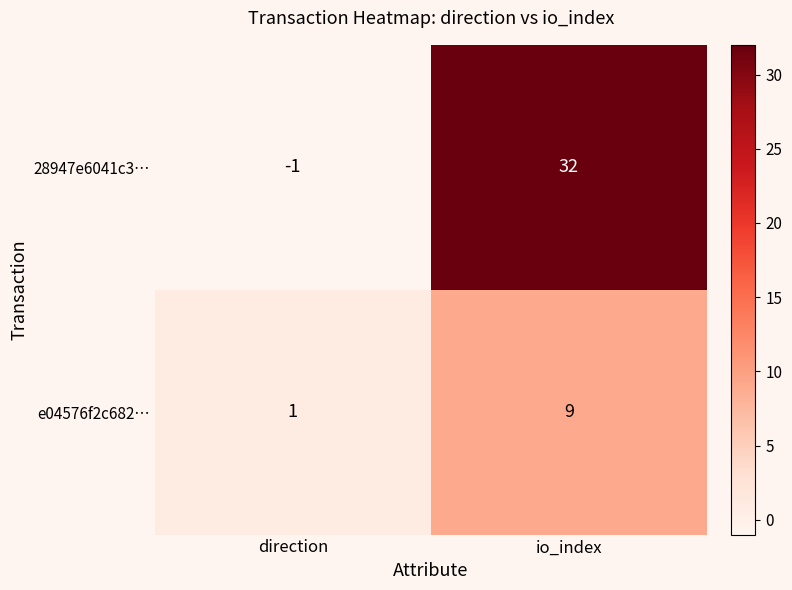

Reading right to left, extract all data points from this chart.

28947e6041c3…: io_index=32	direction=-1
e04576f2c682…: io_index=9	direction=1